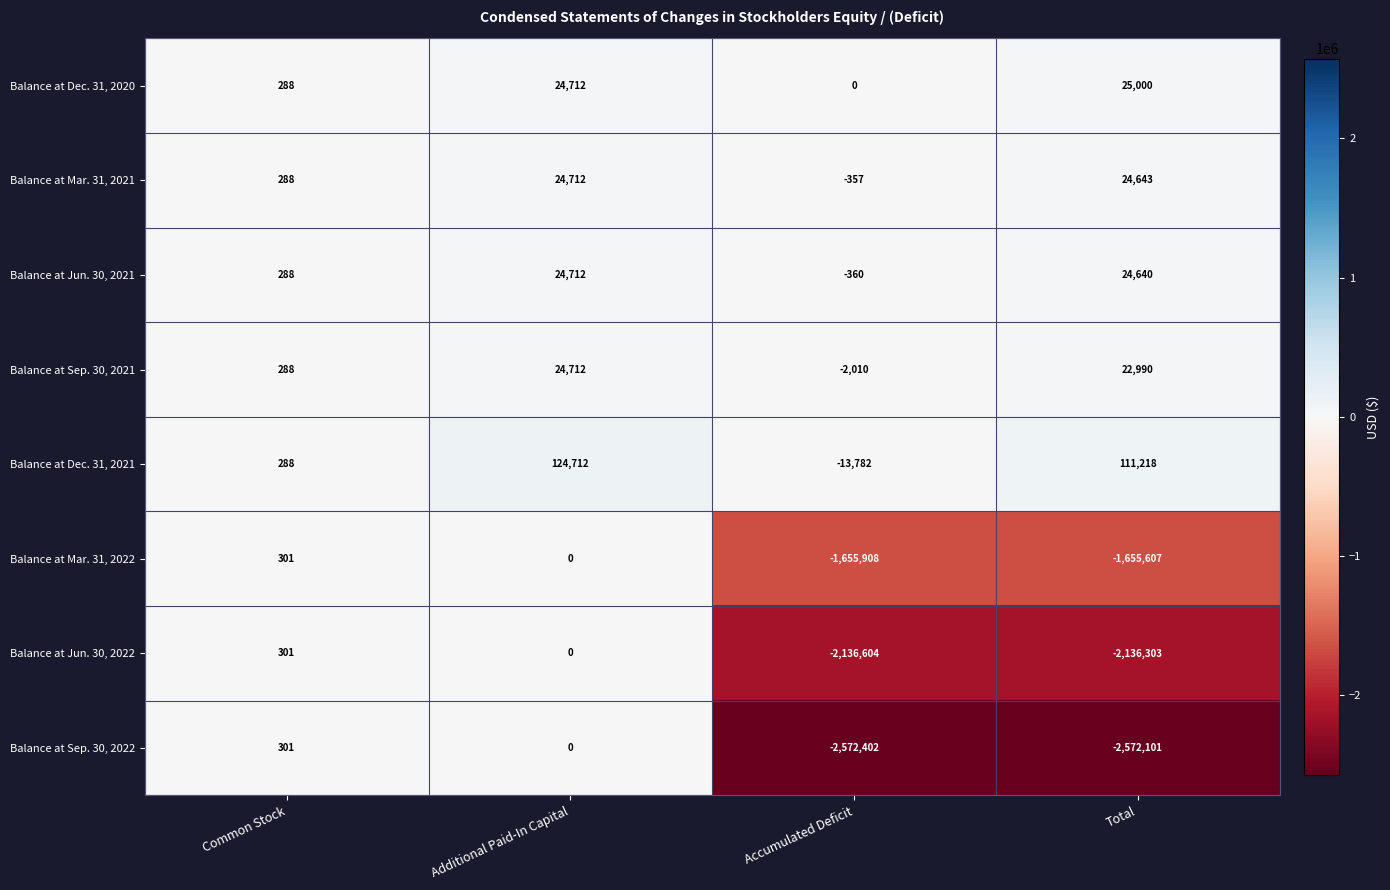

How many distinct data groups are displayed?

8